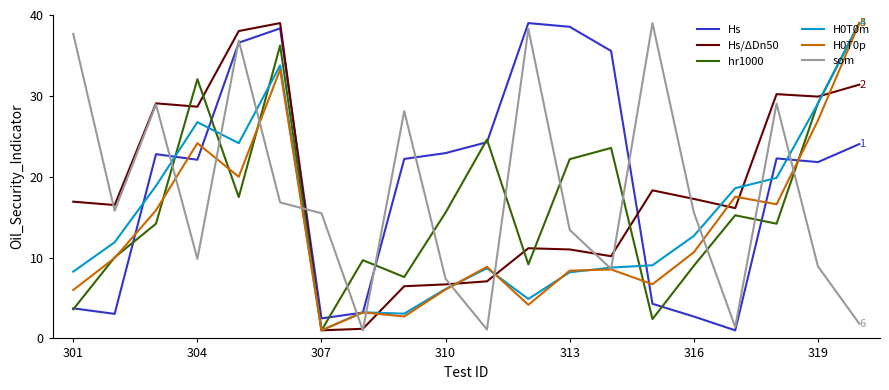

What is the minimum value for H0T0p?

1.0